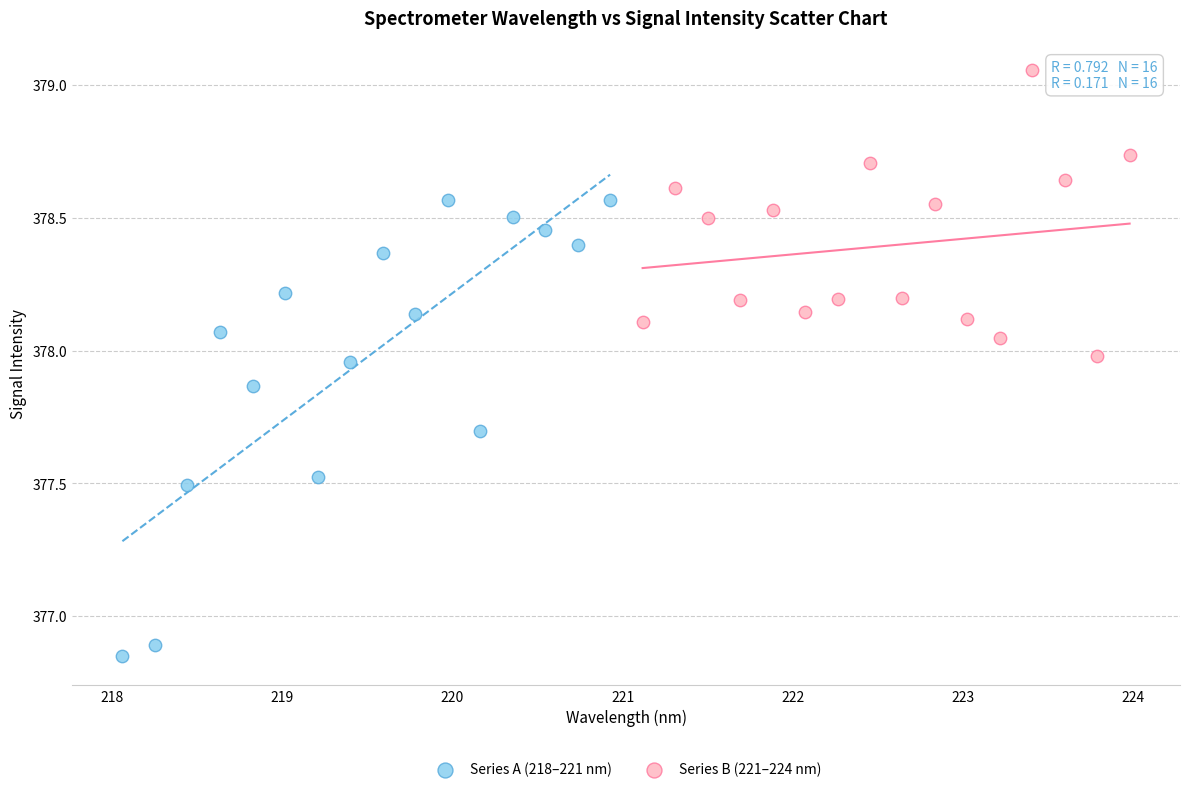

What are all the series names shown in the legend?

Series A (218–221 nm), Series B (221–224 nm)